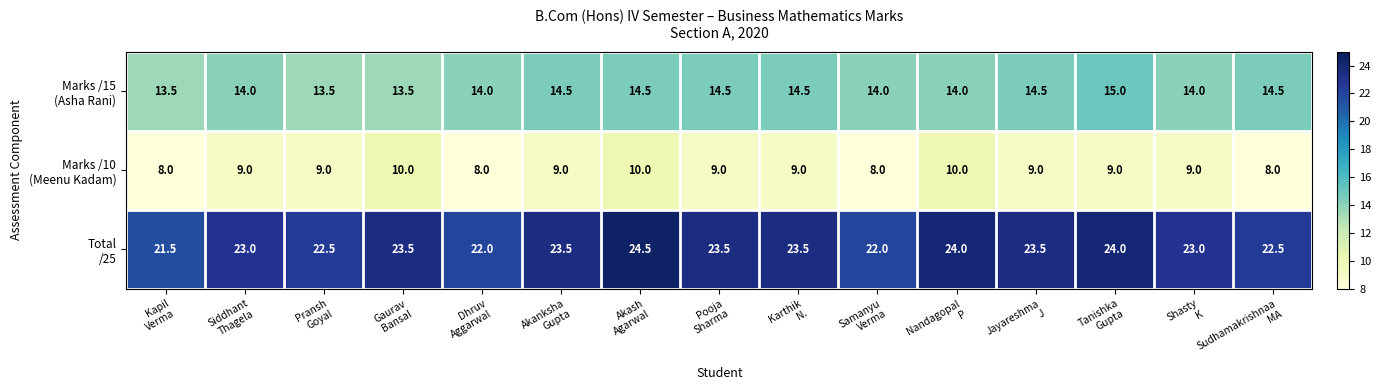

What is the spread (max minus min) of values at Pooja
Sharma?

14.5